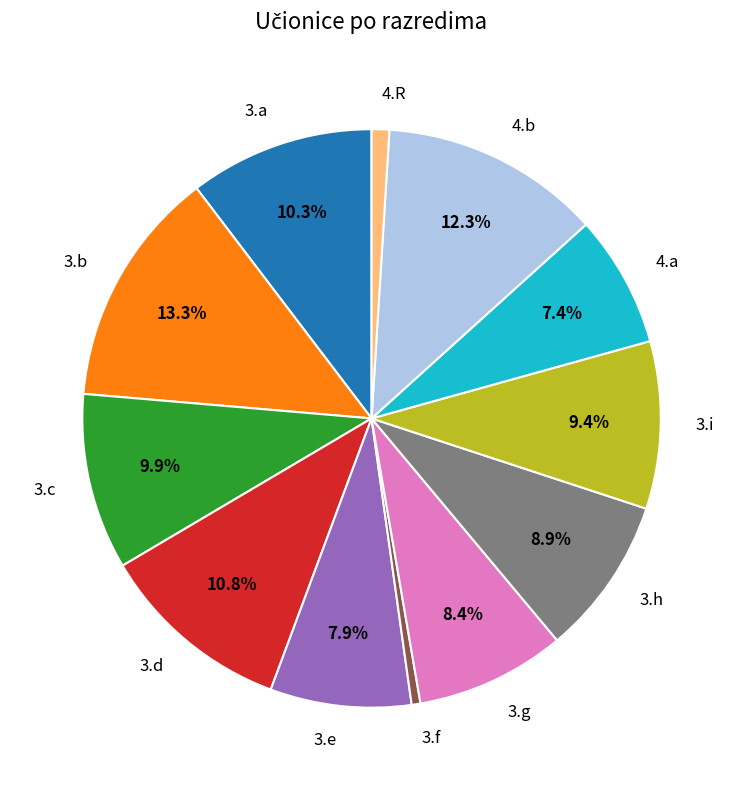

How much of the chart is everything except 3.a?

89.7%